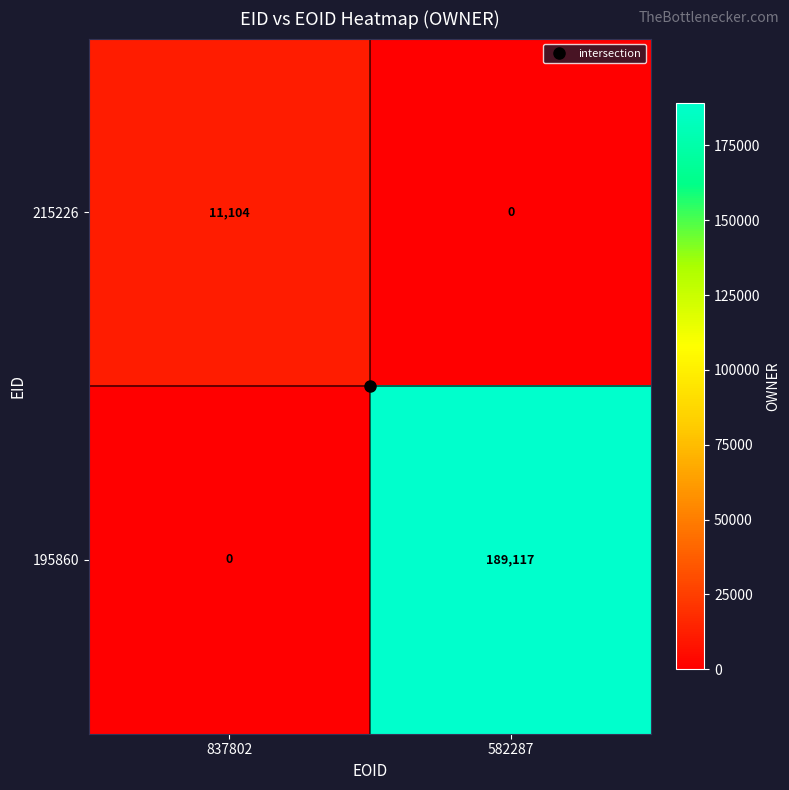

Which category has the lowest value in the 195860 series?

837802